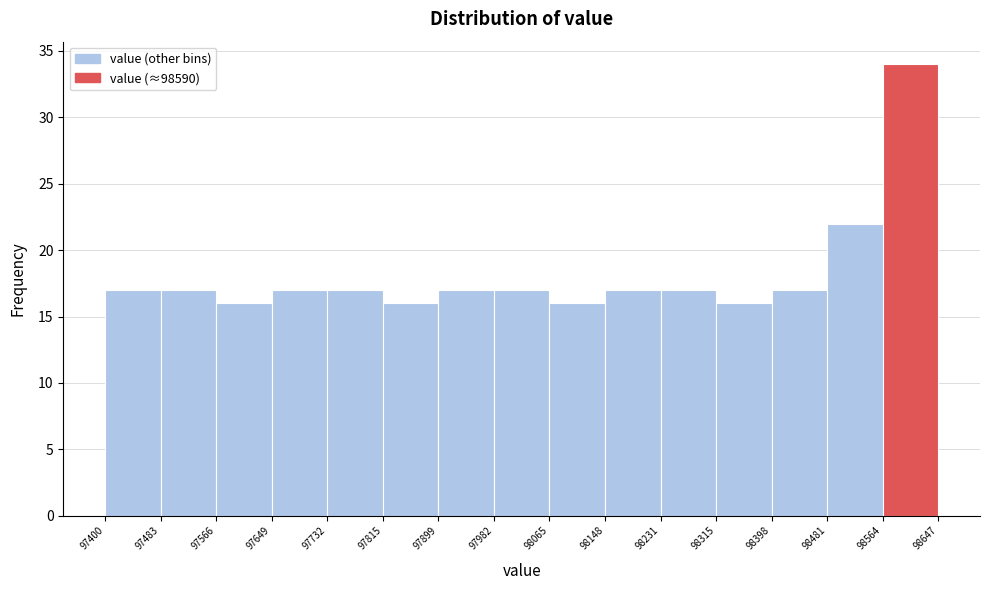

Over which range of the x-axis is the bar tallest?

98564 to 98647